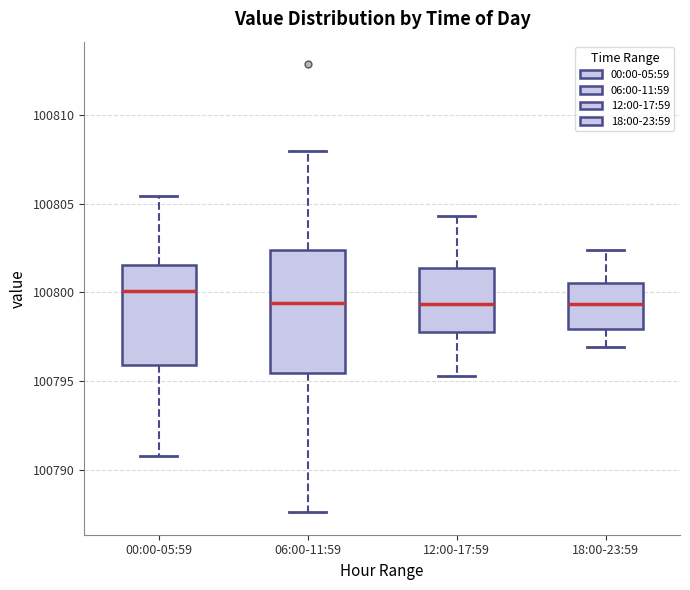

Reading left to right, transcribe this box plot: for each box, give where its median line is, the range the box spans, and where its two whiskers end, as read against the y-axis. The values are not printed on the chart, so give them approximately, as read against the axis.

00:00-05:59: median 100800.0, box 100796.0 to 100801.5, whiskers 100791.0 to 100805.5
06:00-11:59: median 100799.5, box 100795.5 to 100802.5, whiskers 100787.5 to 100808.0
12:00-17:59: median 100799.5, box 100798.0 to 100801.5, whiskers 100795.5 to 100804.5
18:00-23:59: median 100799.5, box 100798.0 to 100800.5, whiskers 100797.0 to 100802.5